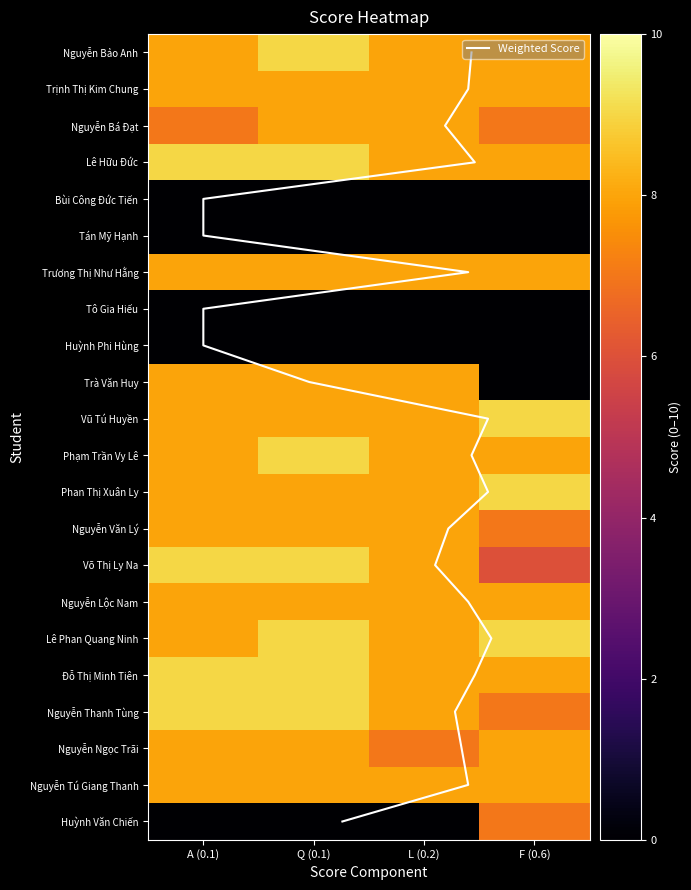

Is it true that Phan Thị Xuân Ly equals 6 at L (0.2)?

False